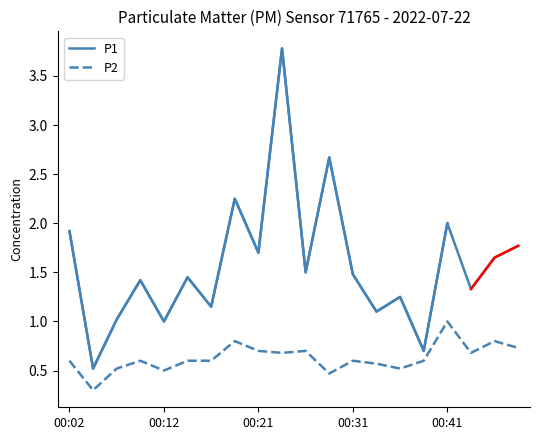

Does the chart display data point markers on the line(s)?

No